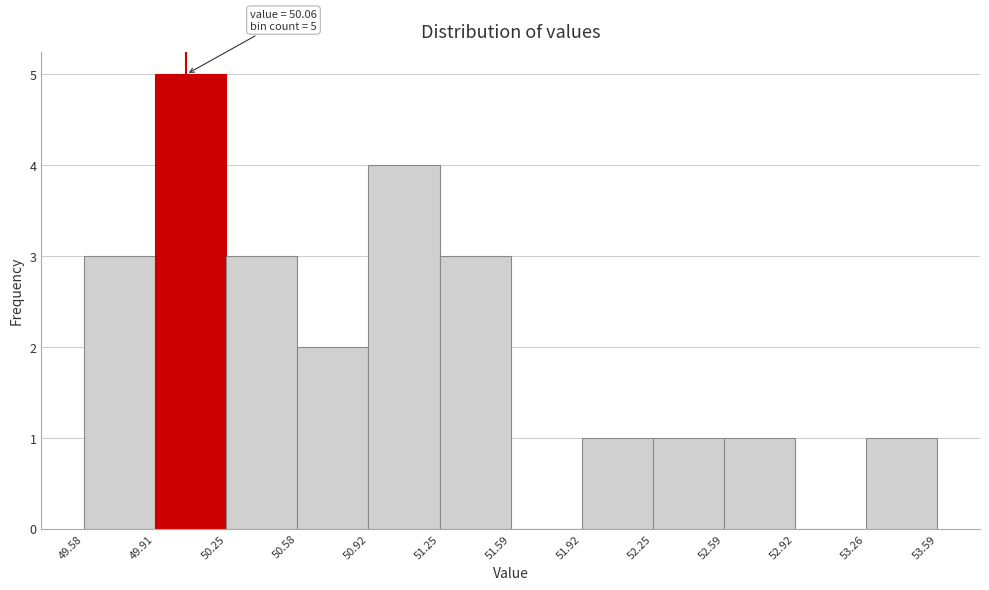

Which range on the x-axis has the tallest bar?

49.91 to 50.25